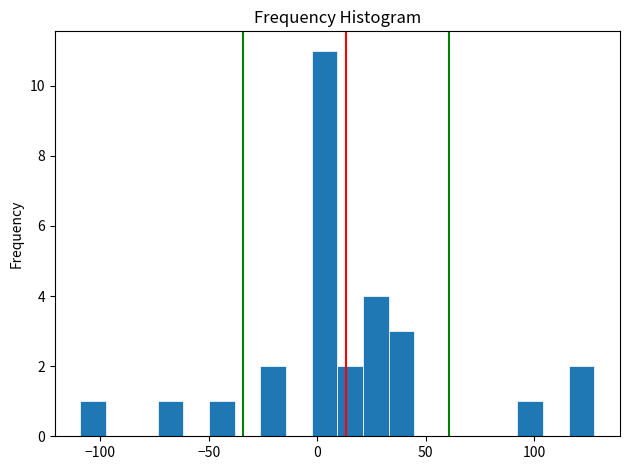

Around what value on the x-axis is the tallest bar? Give the approximate position of its centre, as read against the axis.

5